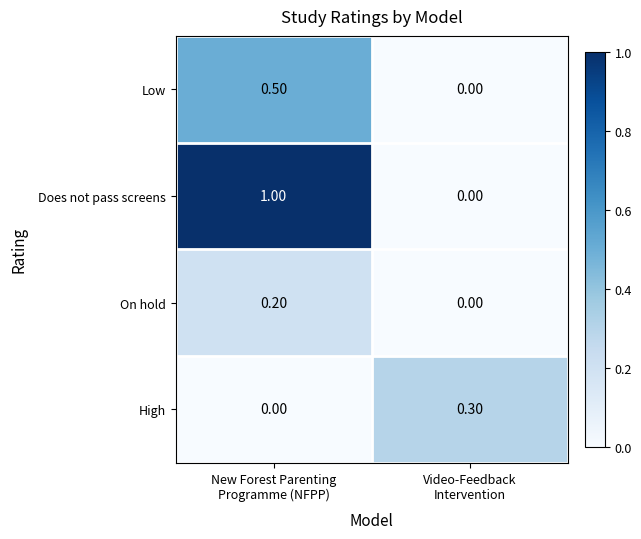

List the series in order of their peak value, highest first.

Does not pass screens, Low, High, On hold